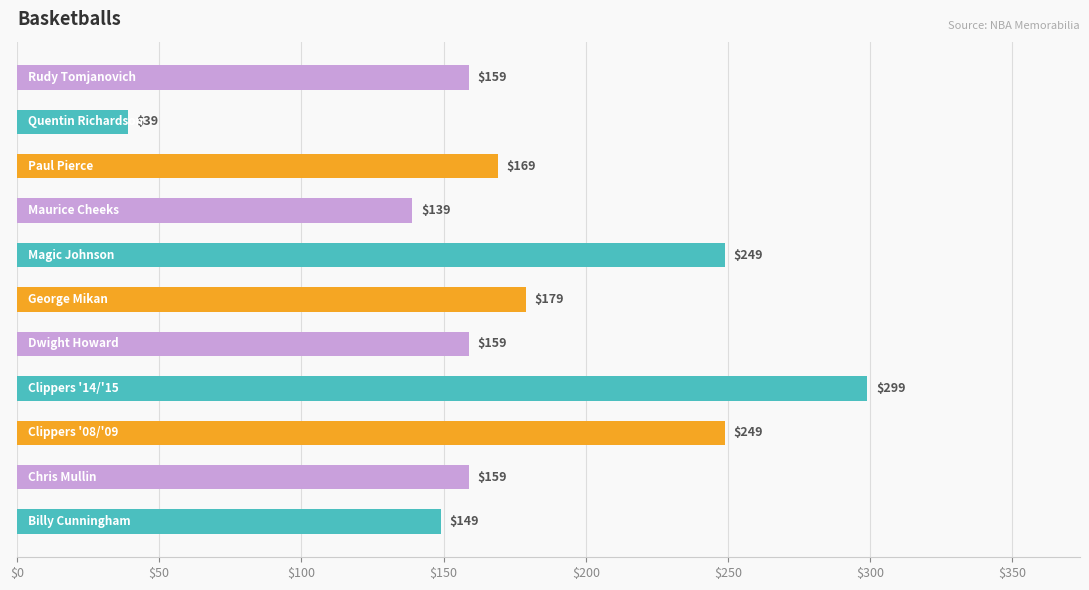

What is the greatest value displayed?

299